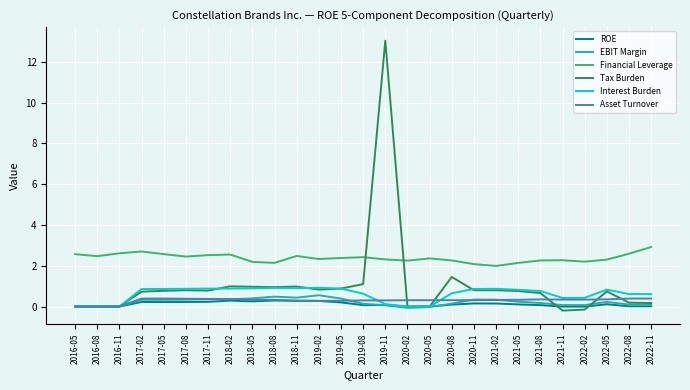

Count the number of categories in the chart.

27